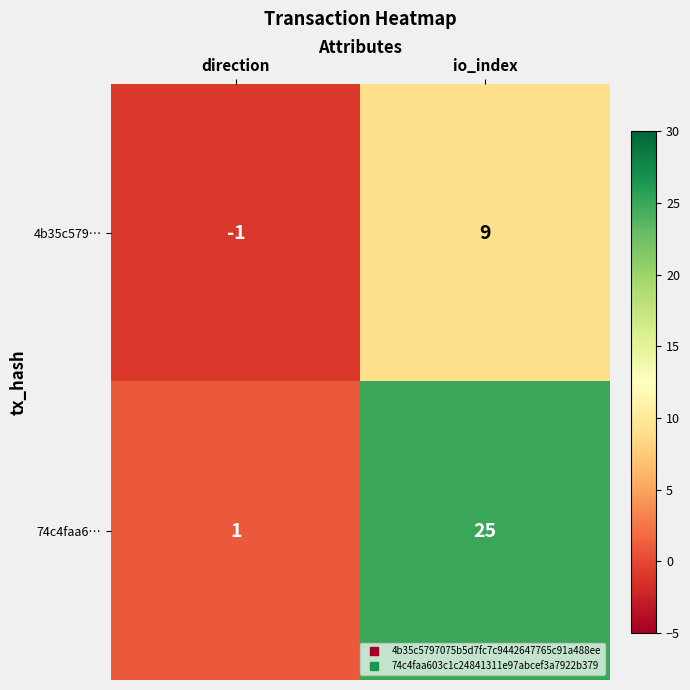

What value does the 74c4faa6… series have at io_index?

25